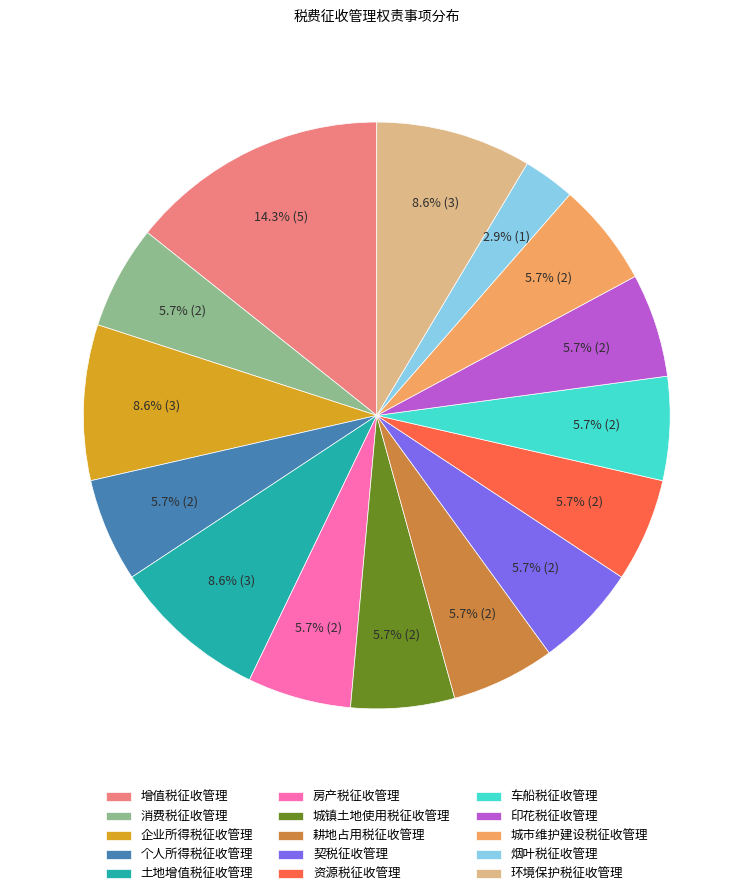

Count the number of slices in the pie.

15